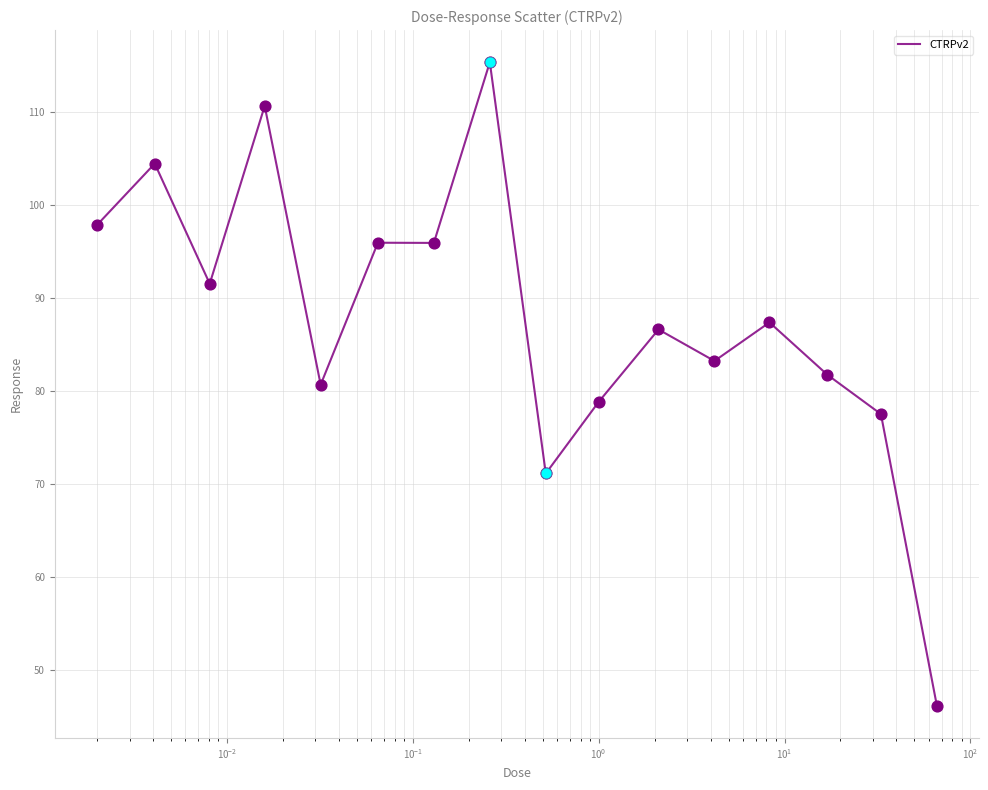

What is the difference between the maximum and minimum values?

69.2